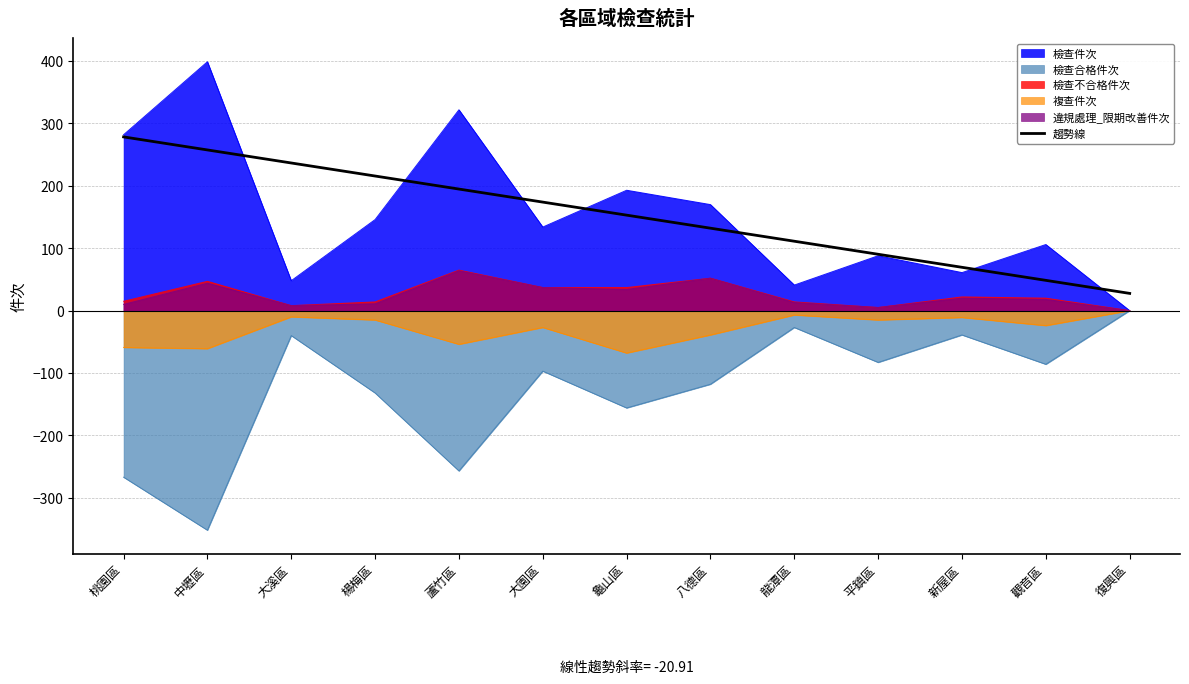

Rank the categories by 趨勢線 value from lowest to highest.

復興區, 觀音區, 新屋區, 平鎮區, 龍潭區, 八德區, 龜山區, 大園區, 蘆竹區, 楊梅區, 大溪區, 中壢區, 桃園區